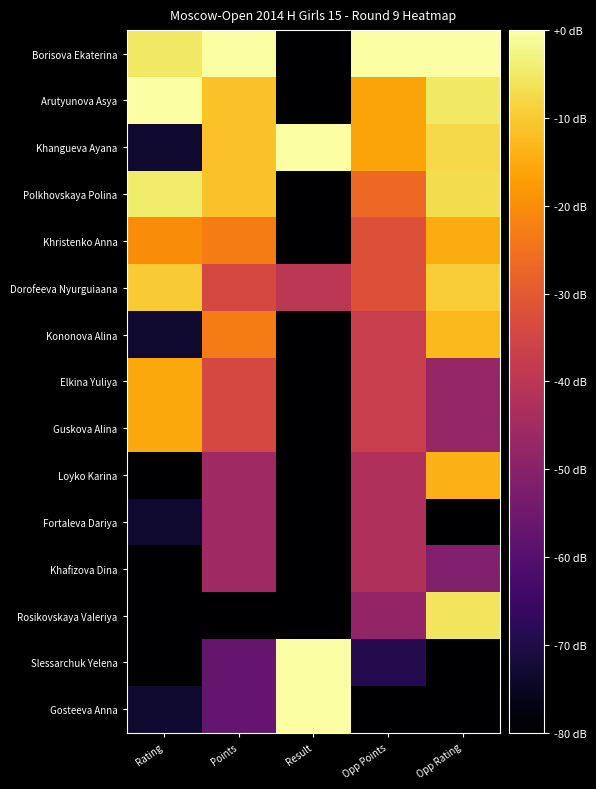

Between Points and Opp Rating, which series saw the biggest shift?

Rosikovskaya Valeriya